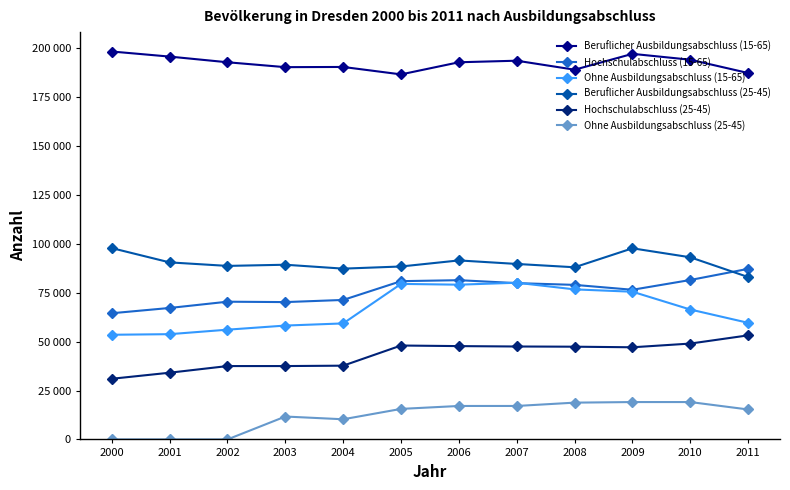

At which category does Beruflicher Ausbildungsabschluss (25-45) reach its first local peak?

2003